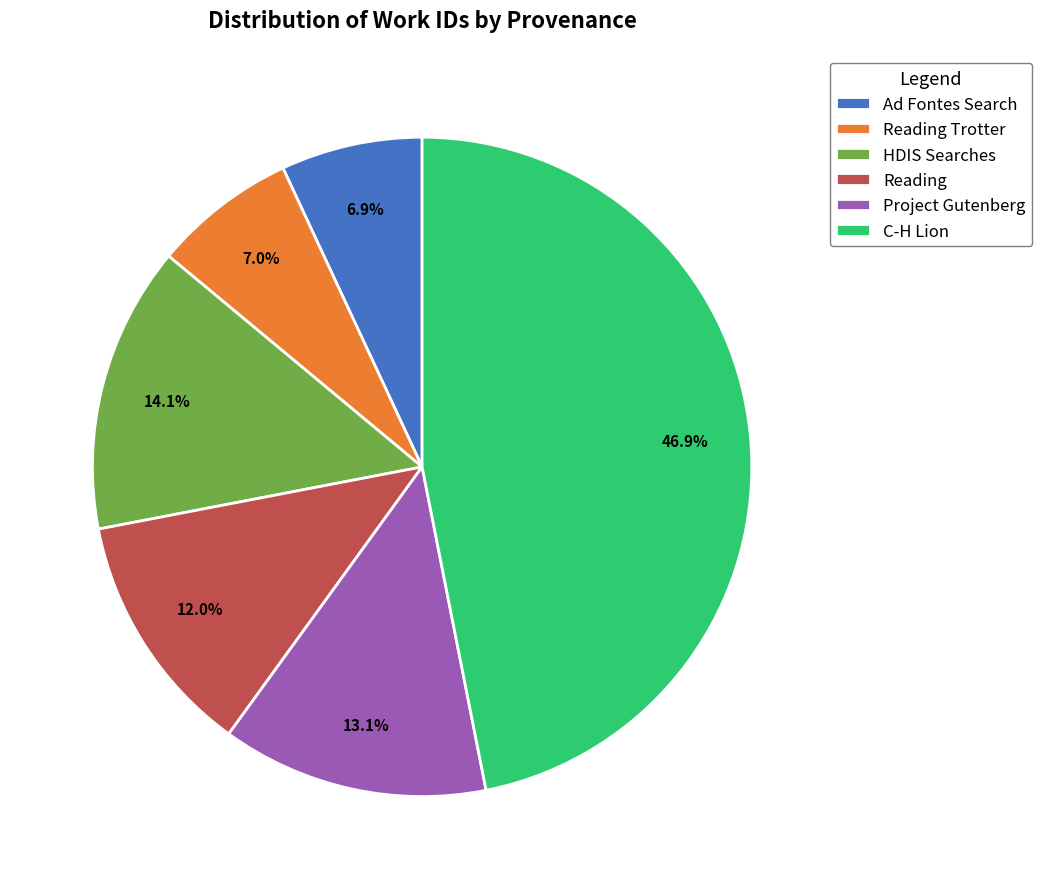

To the nearest percent, what is the average slice percentage?

17%